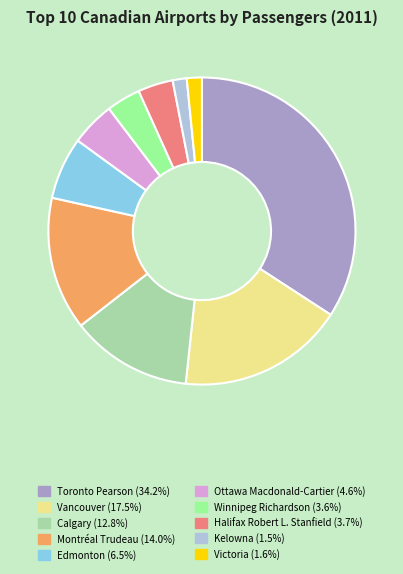

Does any single category account for the majority?

No